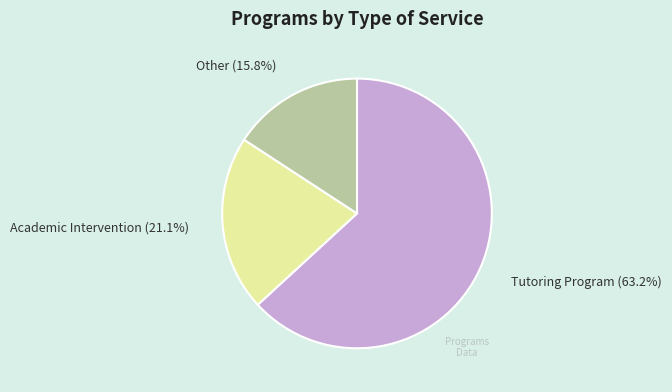

Is there a majority slice in this chart?

Yes